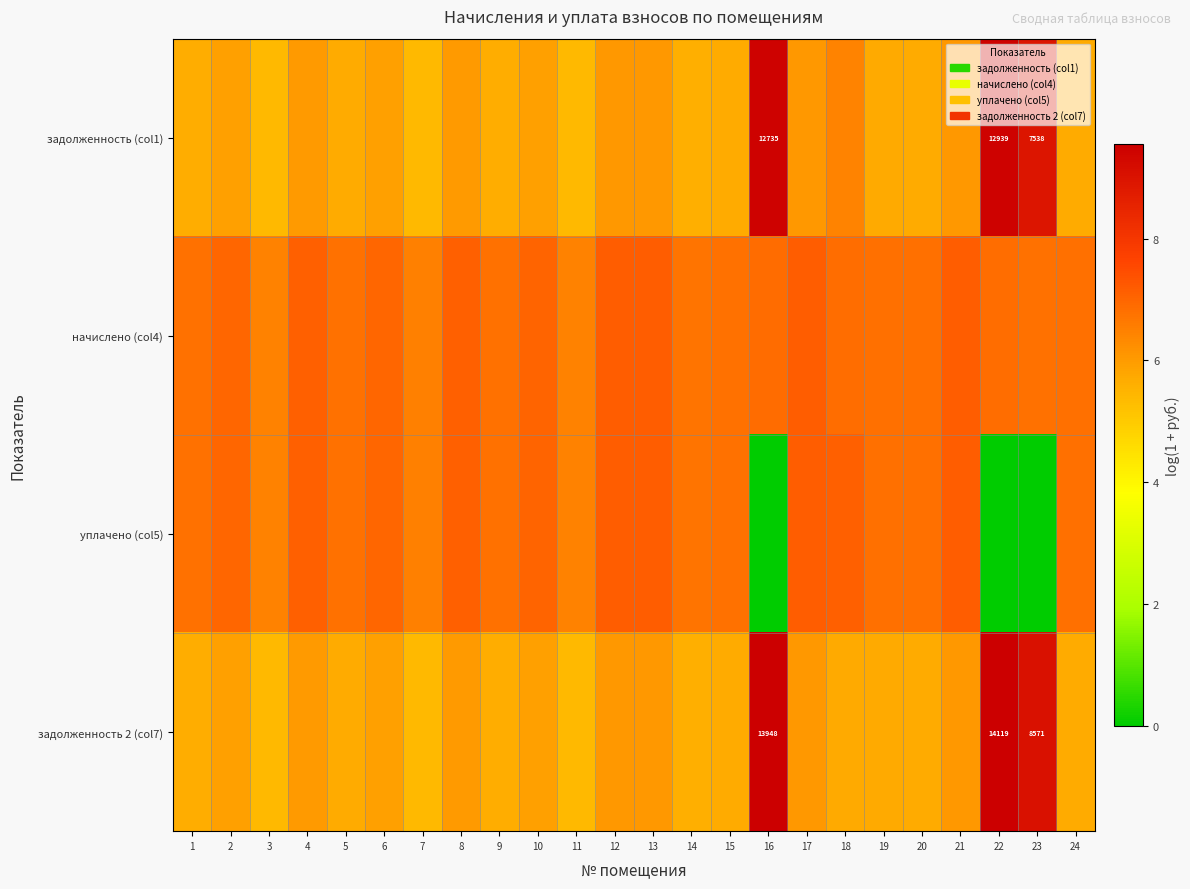

Which category has the lowest value in the задолженность (col1) series?

3